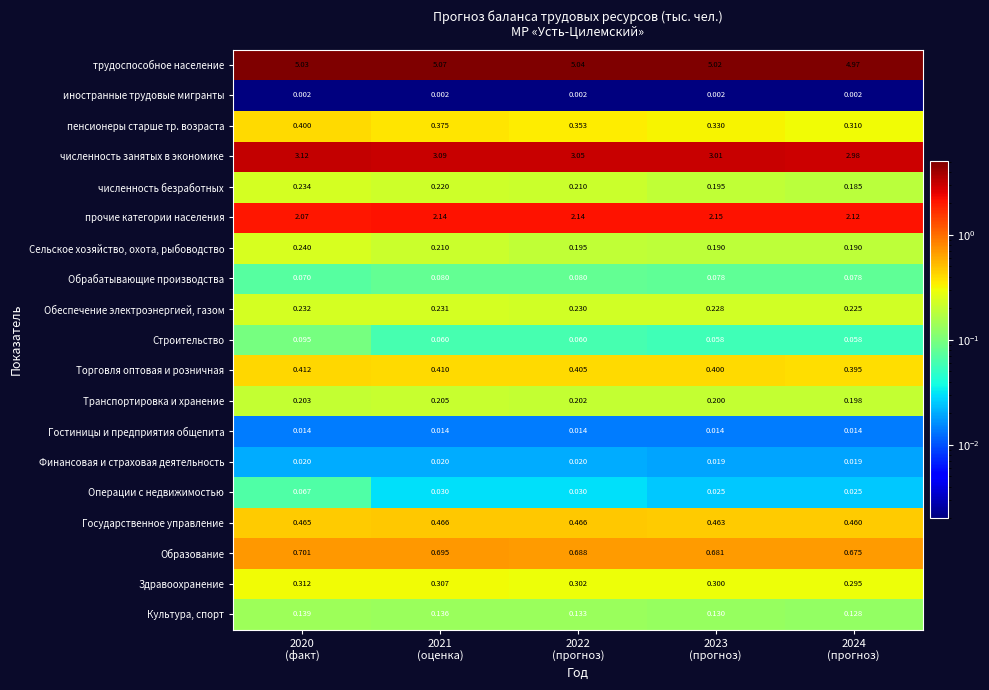

Which series has the widest spread of values?

численность занятых в экономике